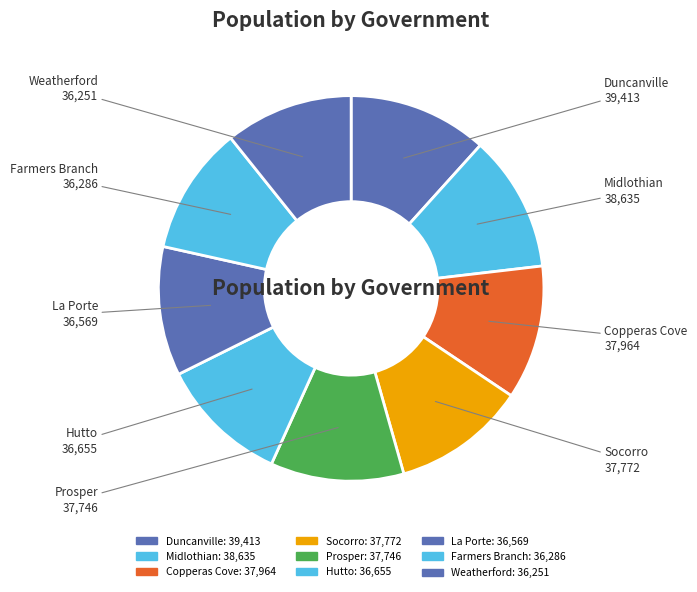

Is it true that Socorro is 11% of the pie?

True